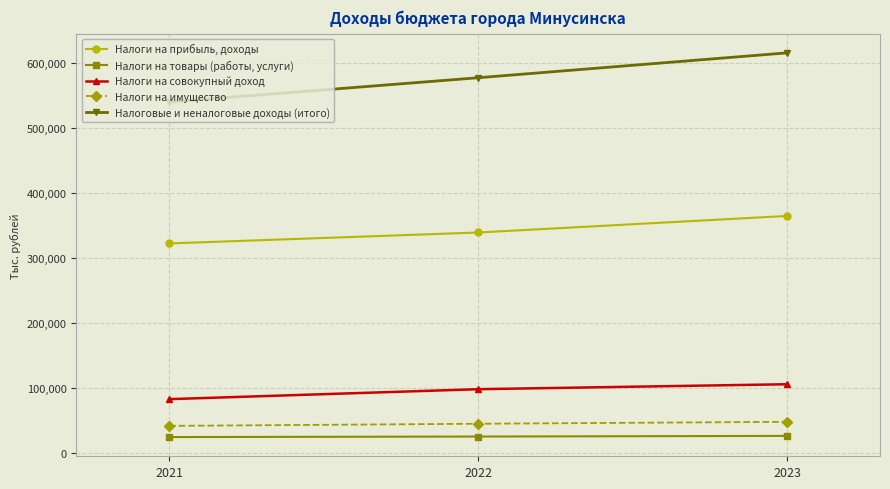

How many data points in Налоги на прибыль, доходы are above 338641?

2